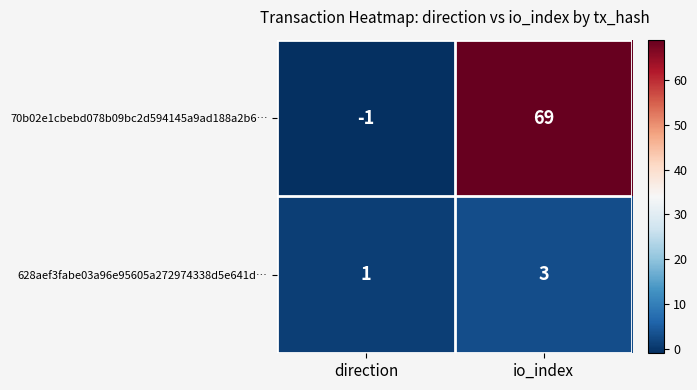

Where is 628aef3fabe03a96e95605a272974338d5e641d… nearest to the value 2?

direction